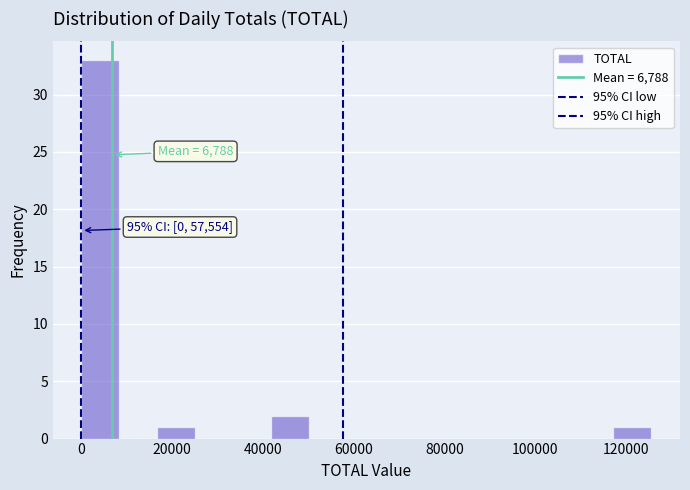

Over which range of the x-axis is the bar tallest?

0 to 8000